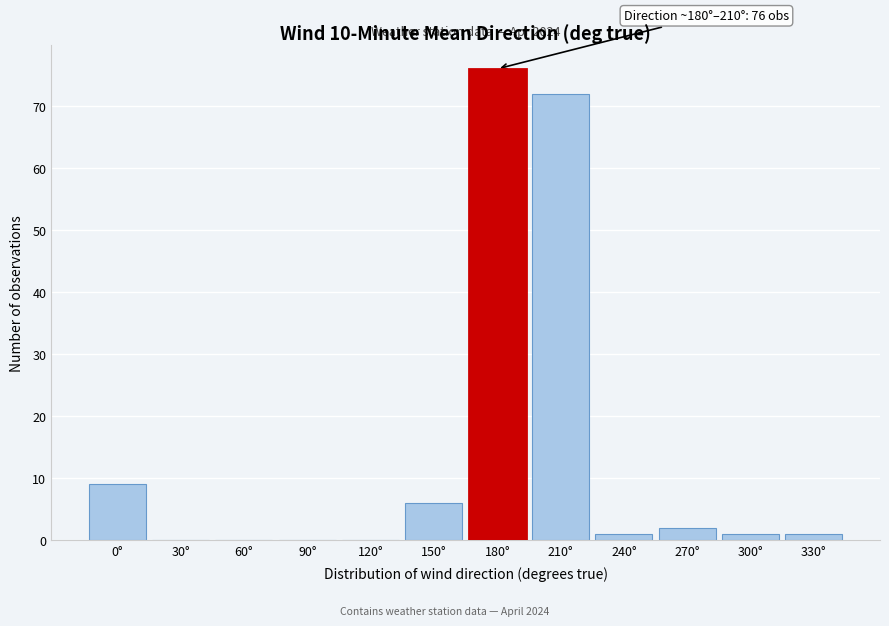

Reading left to right, what are all the values shown in this chart?

0°=9	30°=0	60°=0	90°=0	120°=0	150°=6	180°=76	210°=72	240°=1	270°=2	300°=1	330°=1